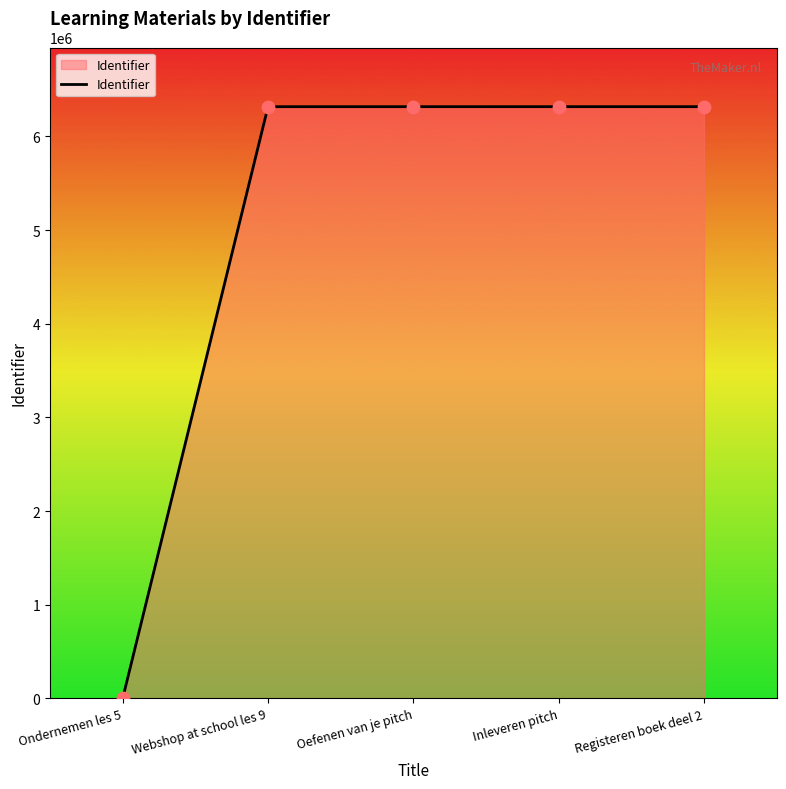

What is the change in value from Ondernemen les 5 to Inleveren pitch?

+6316702